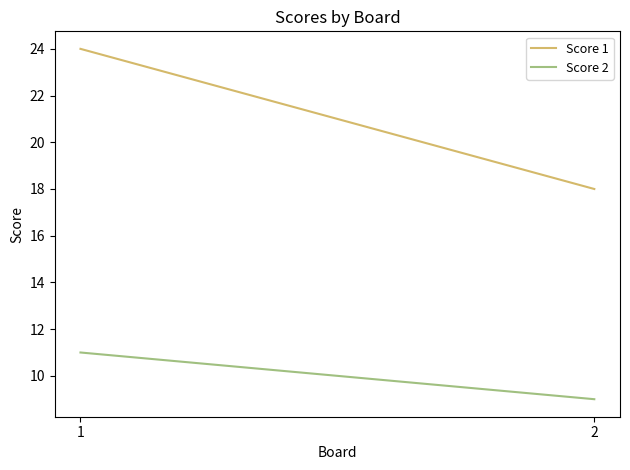

Reading right to left, what are all the values shown in this chart?

Score 1: 18	24
Score 2: 9	11